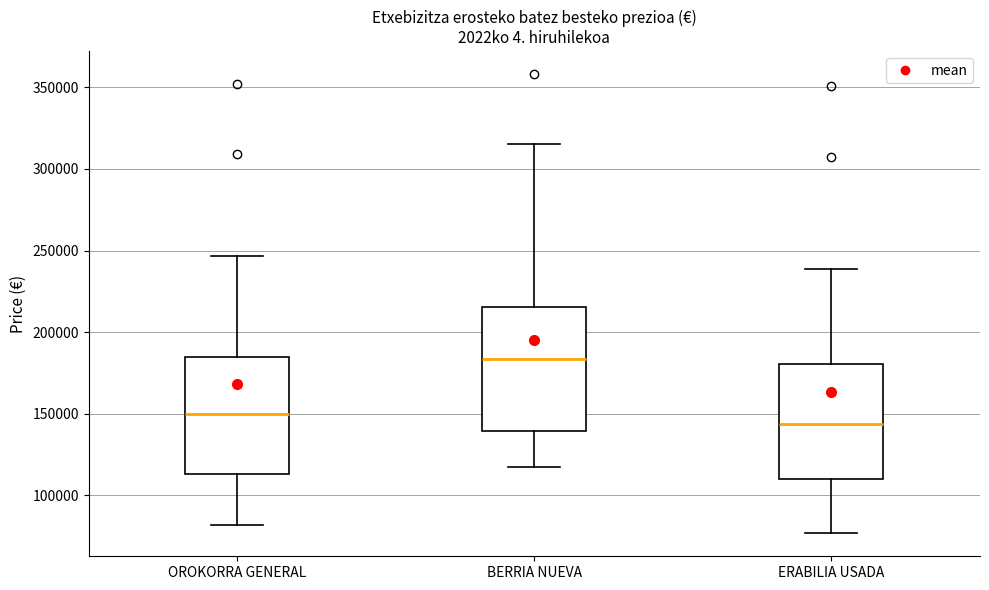

Which box's median line is the highest?

BERRIA NUEVA